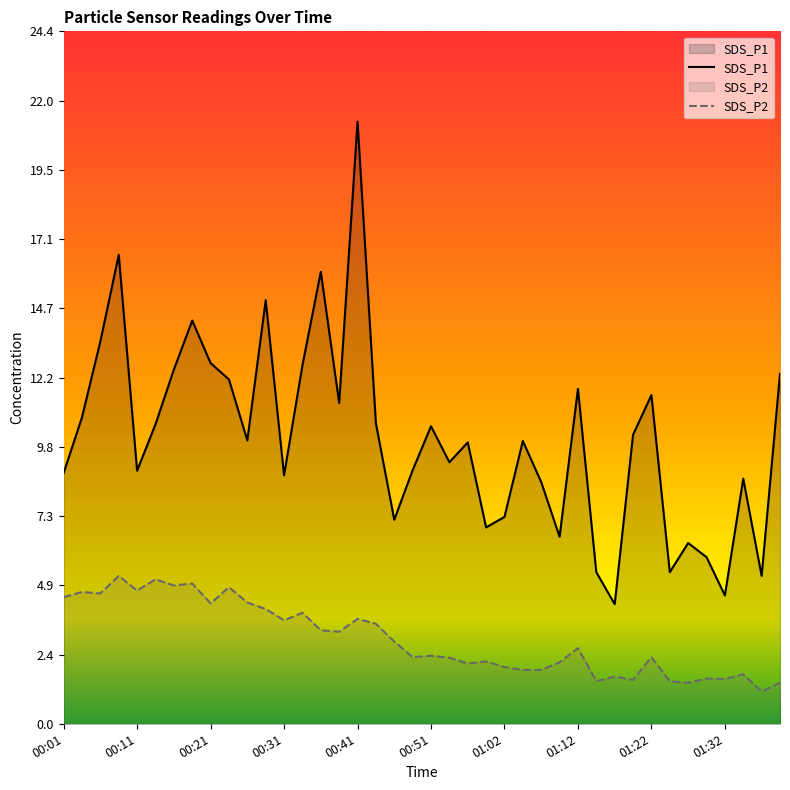

What is the lowest value of the SDS_P2 series?

1.1